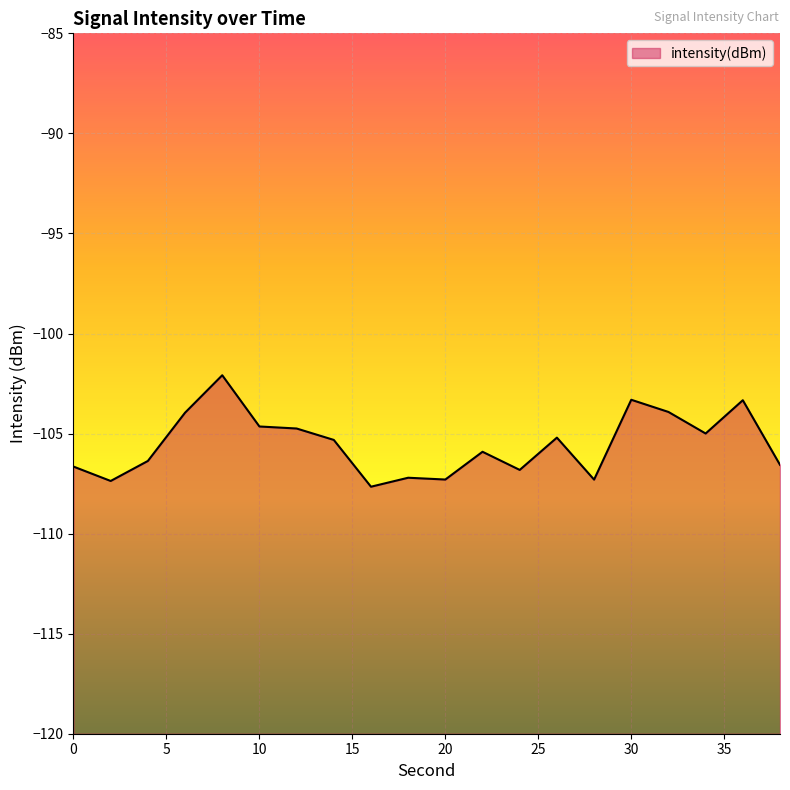

True or false: the data has more than 1 interior local peaks.

True